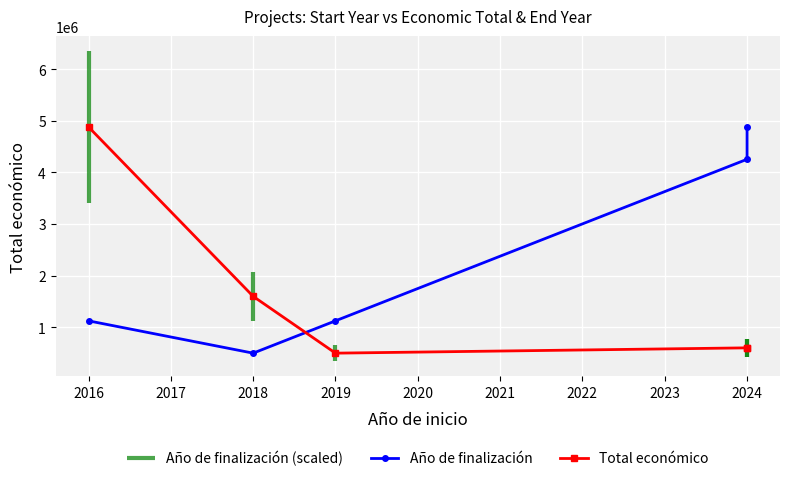

Which has a higher value, 2017 or 2019?

2019